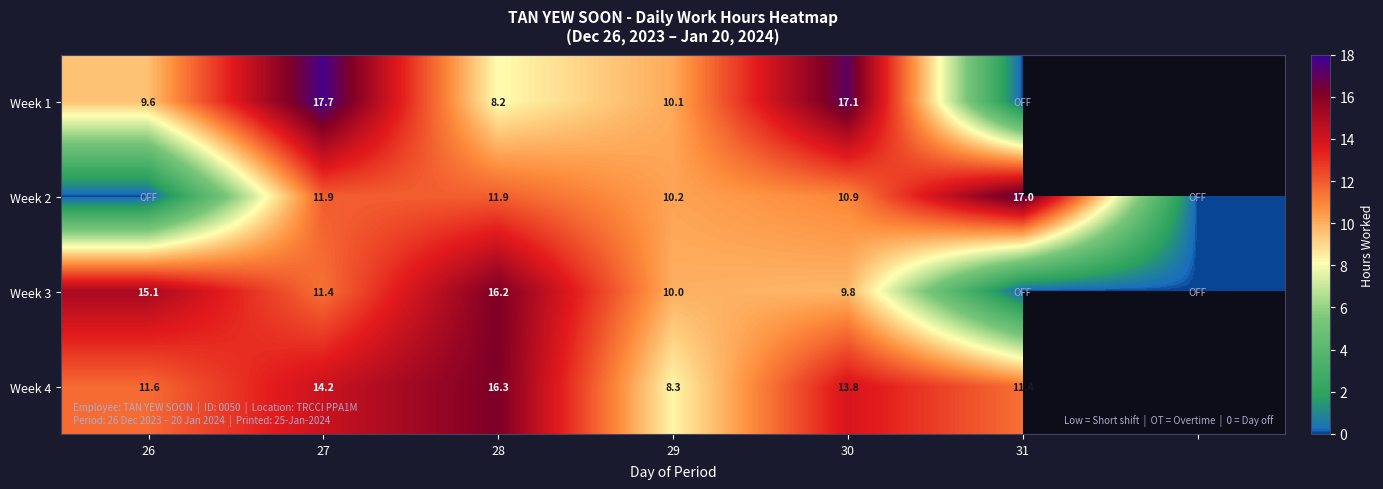

What is the sum of the Week 2 values at 29 and 27?

22.1